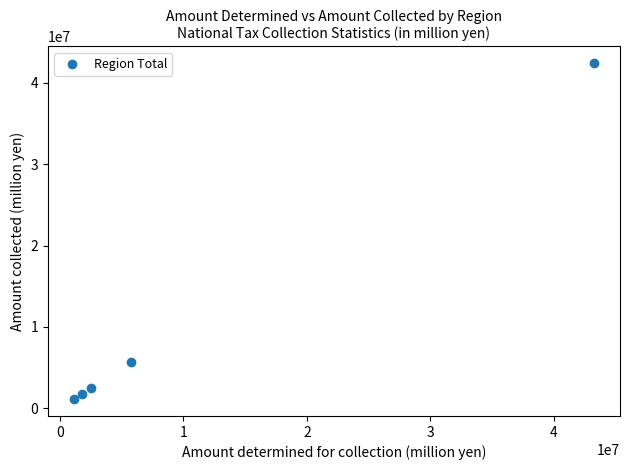

What is the average X value?

10904046